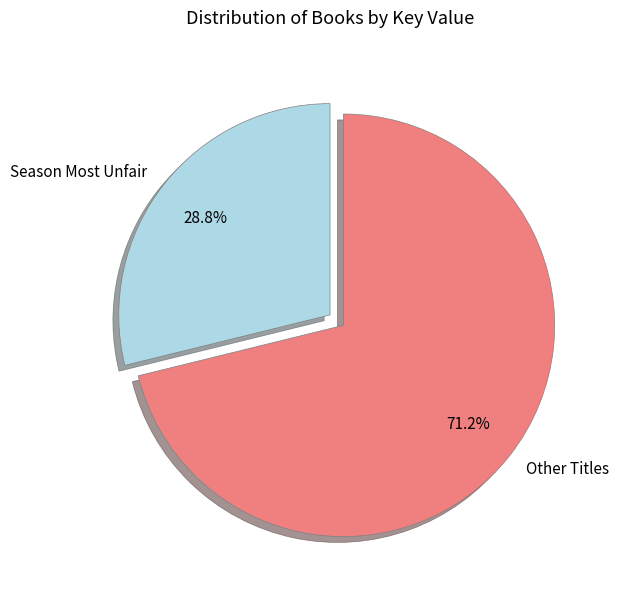

Combined, what portion of the pie is Other Titles and Season Most Unfair?

100.0%